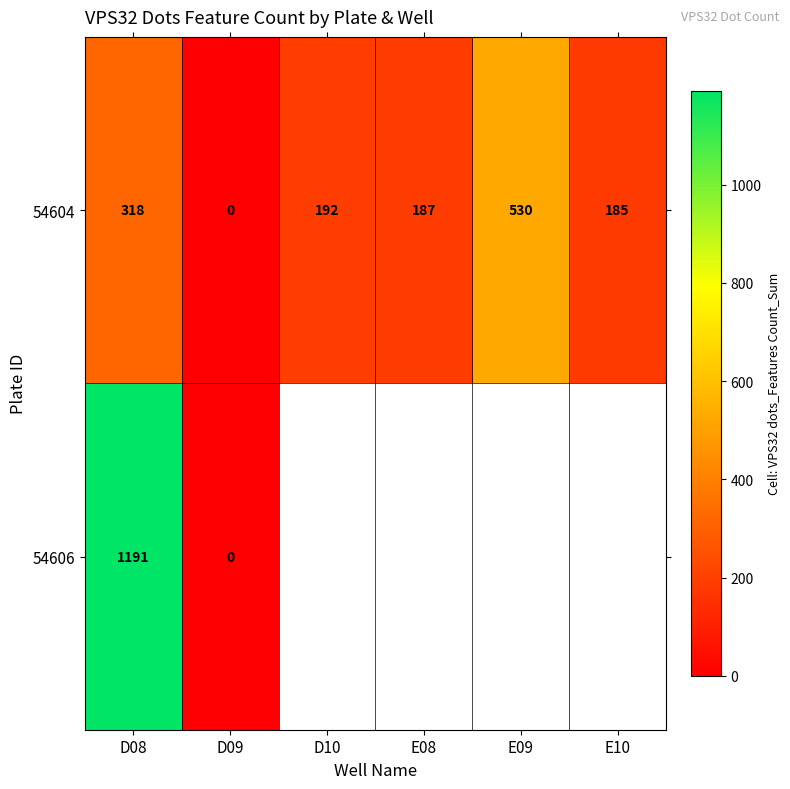

Between E08 and D08, which is larger?

D08